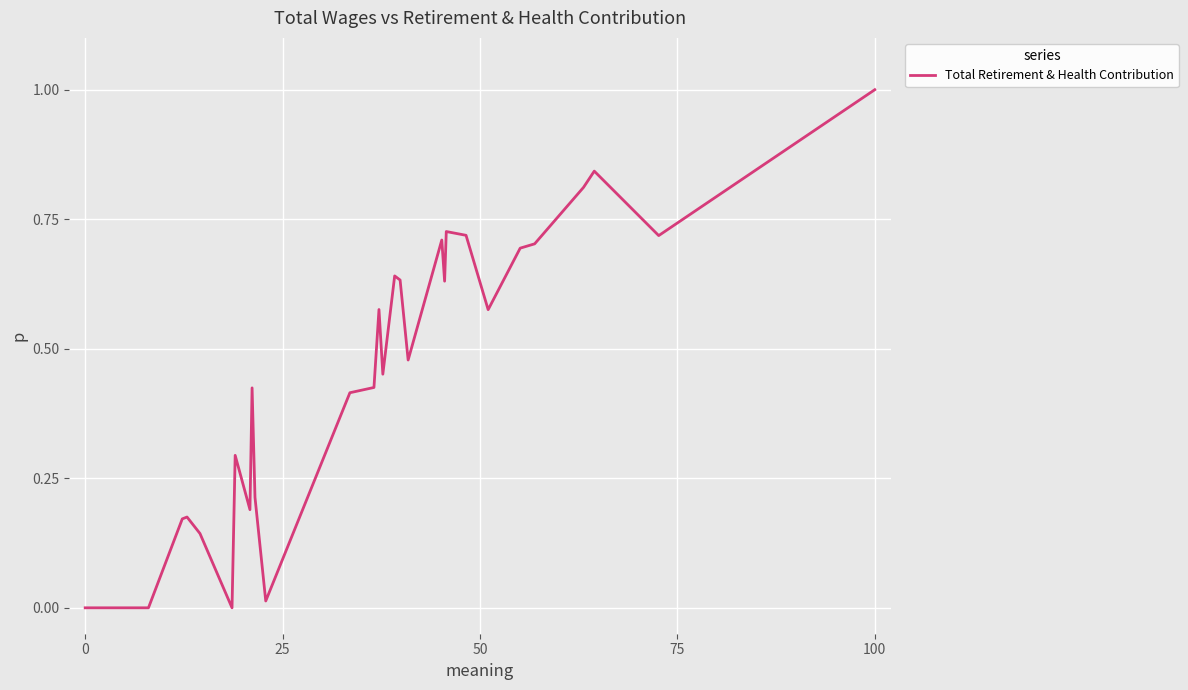

What is the greatest value displayed?

1.0